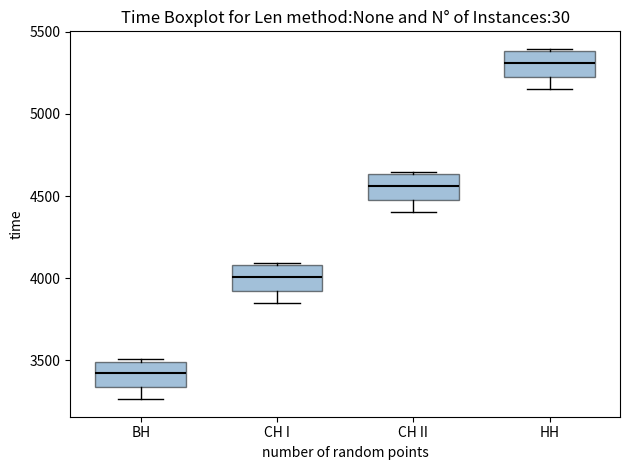

Reading left to right, transcribe this box plot: for each box, give where its median line is, the range the box spans, and where its two whiskers end, as read against the y-axis. The values are not printed on the chart, so give them approximately, as read against the axis.

ВН: median 3400, box 3350 to 3500, whiskers 3250 to 3500 (just above the box's upper edge)
СН I: median 4000, box 3900 to 4100, whiskers 3850 to 4100 (just above the box's upper edge)
СН II: median 4550, box 4500 to 4650, whiskers 4400 to 4650 (just above the box's upper edge)
НН: median 5300, box 5250 to 5400, whiskers 5150 to 5400 (just above the box's upper edge)